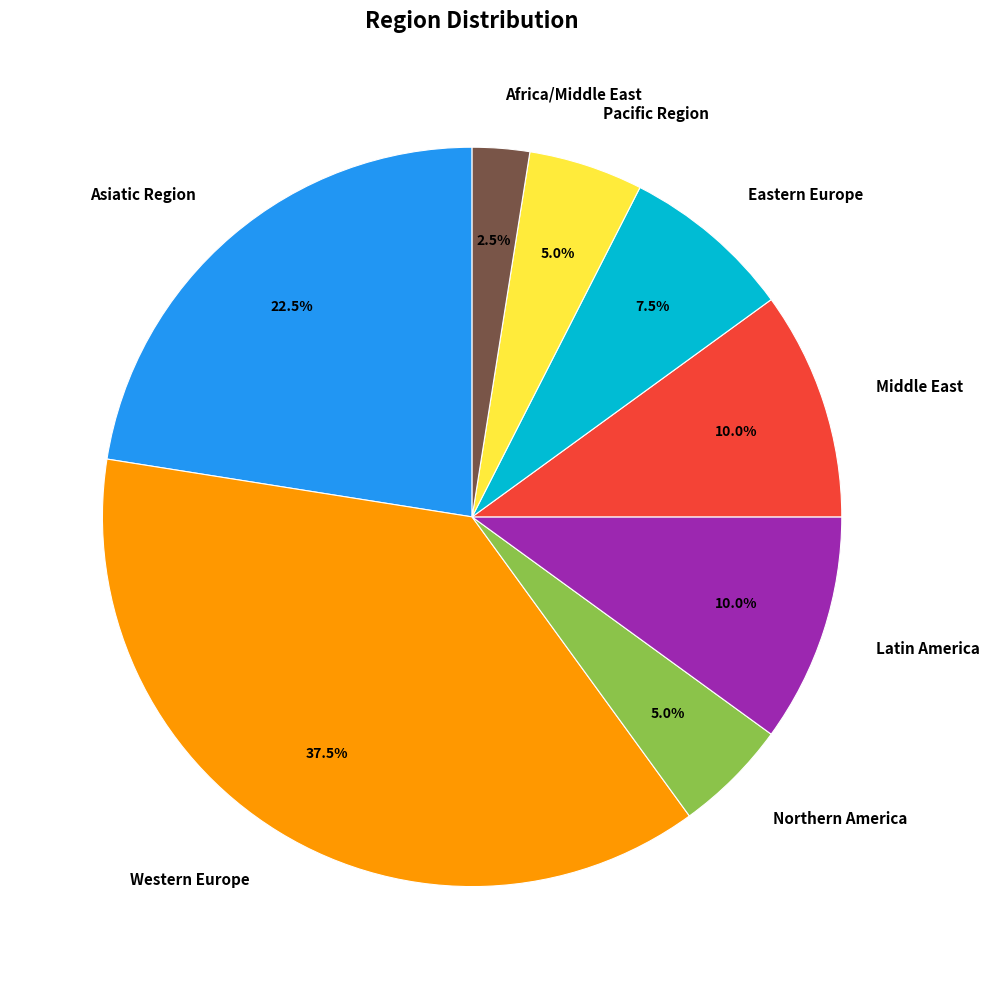

Is Eastern Europe the majority of the pie?

No